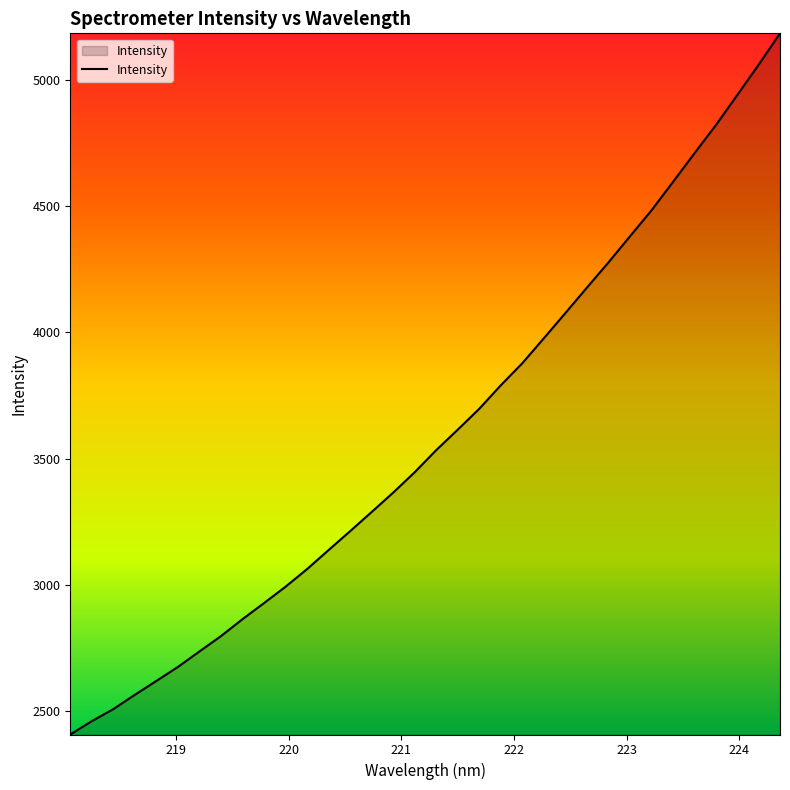

How many values exceed 3533?

17